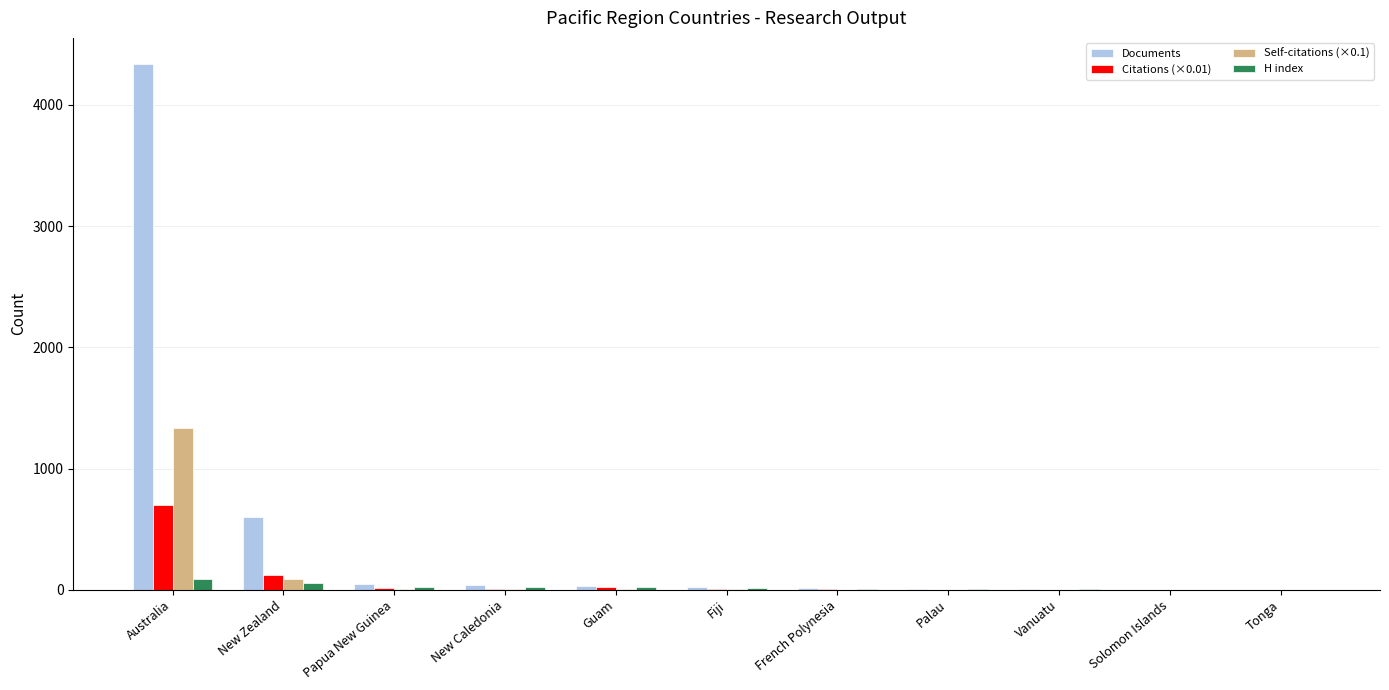

How many groups of bars are there?

11